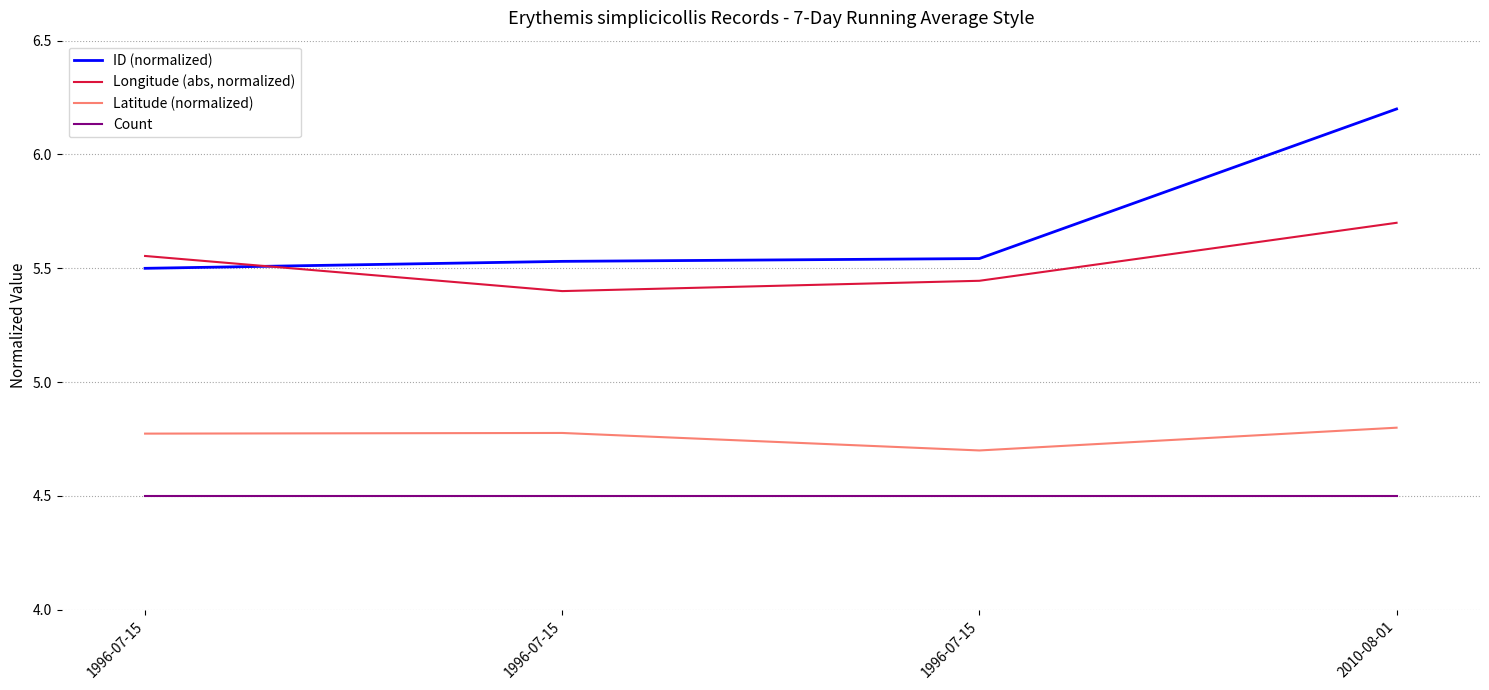

Count the number of categories in the chart.

4